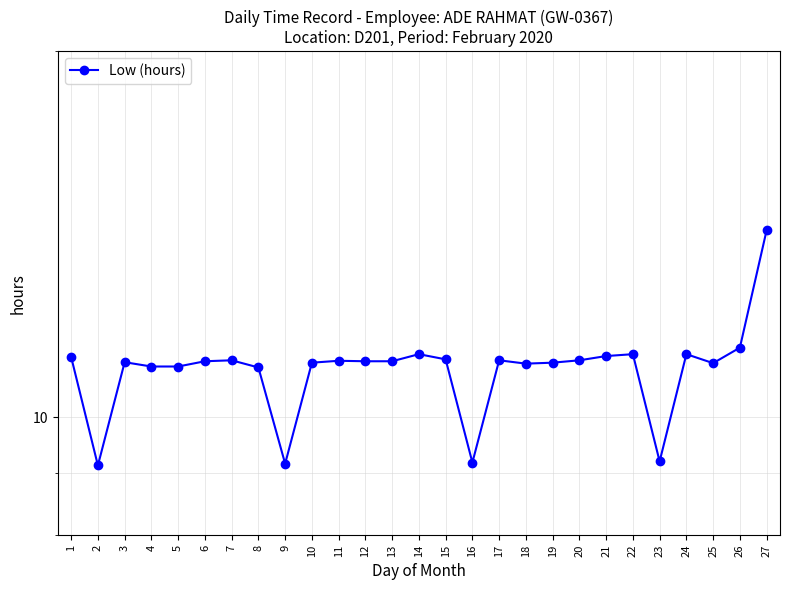

What is the change in value from 2 to 17?

+2.0